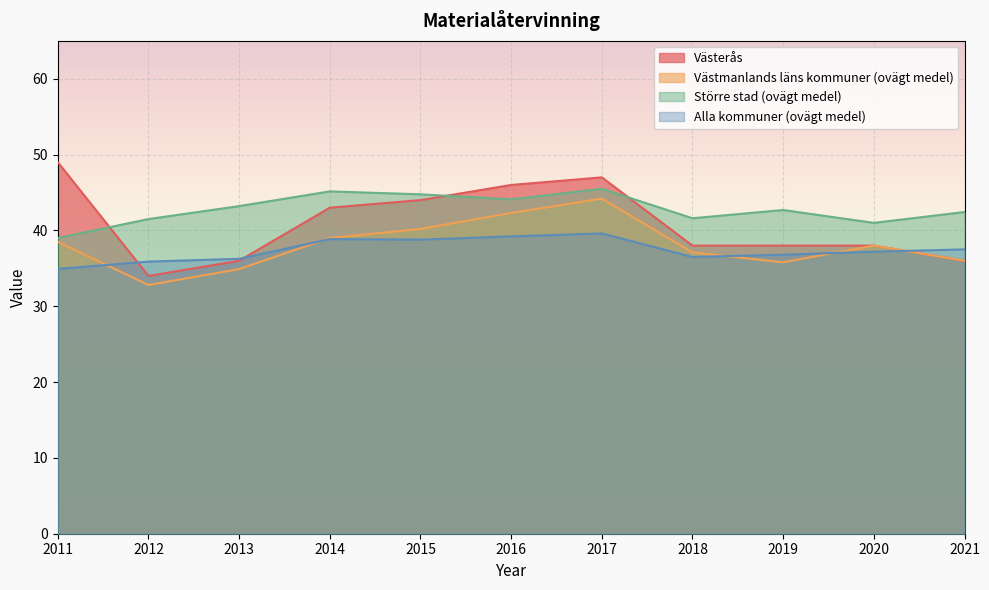

What is the value of the Västerås point at the 6th from the left?

46.0